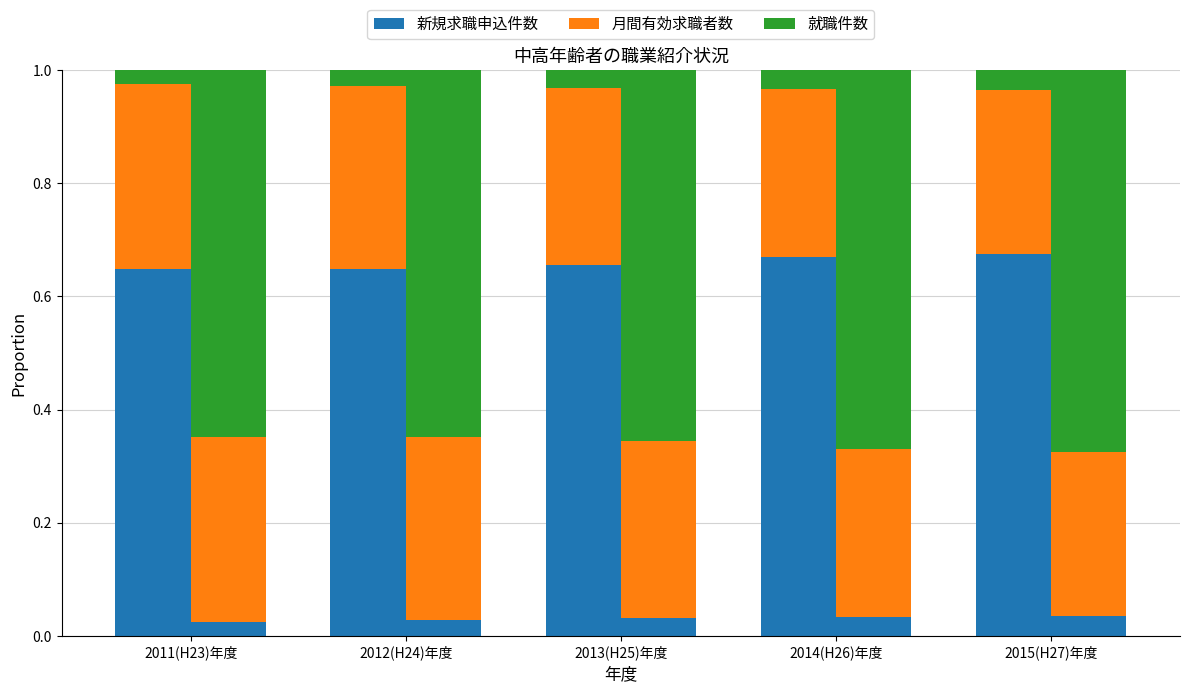

What is the label of the 4th bar from the right?

2012(H24)年度